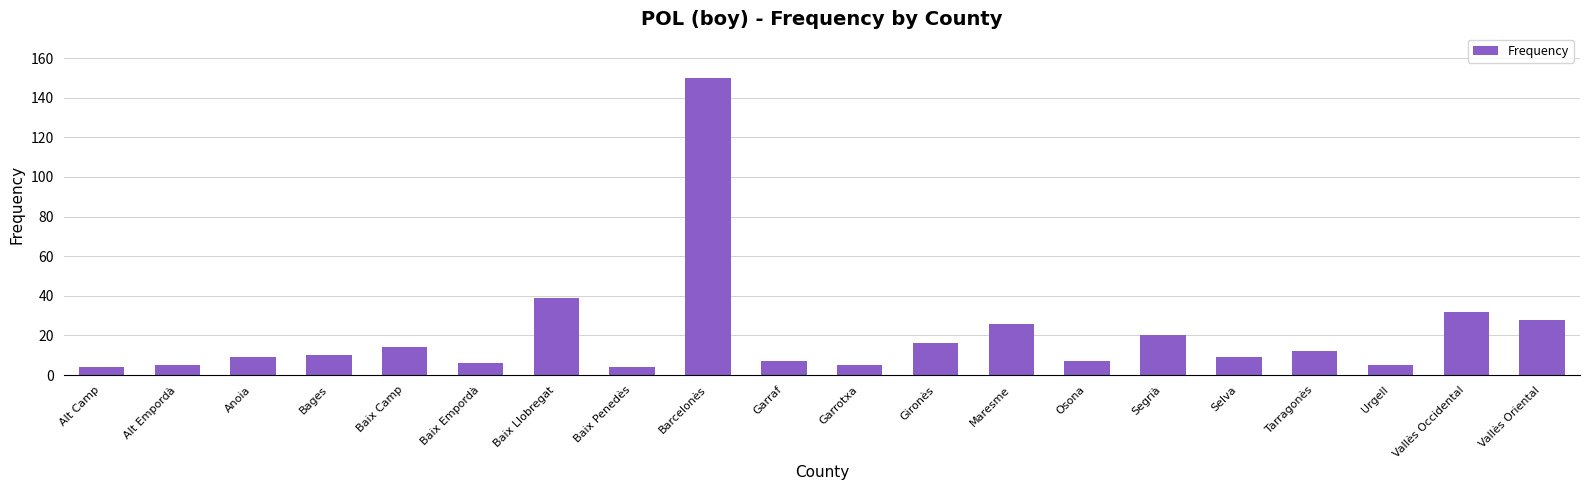

The chart shows a value of 4 at Alt Camp. True or false?

True